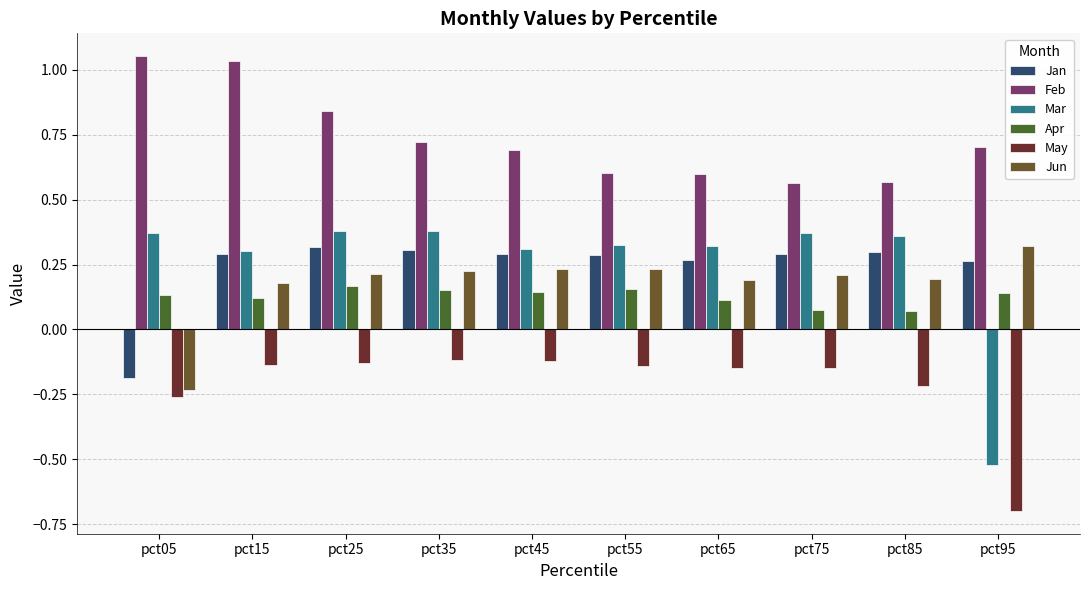

What is the sum of all Mar values?

2.6